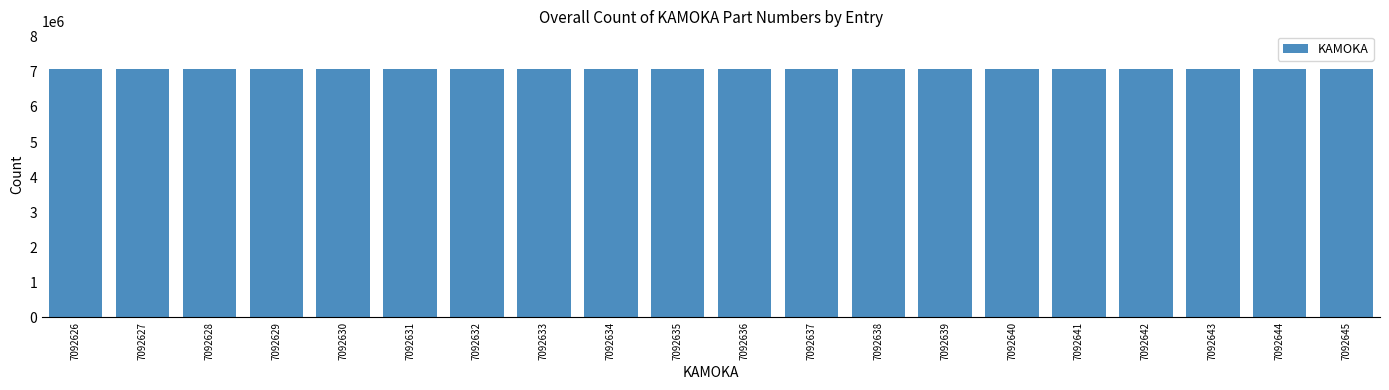

What is the sum of all values?

141852710